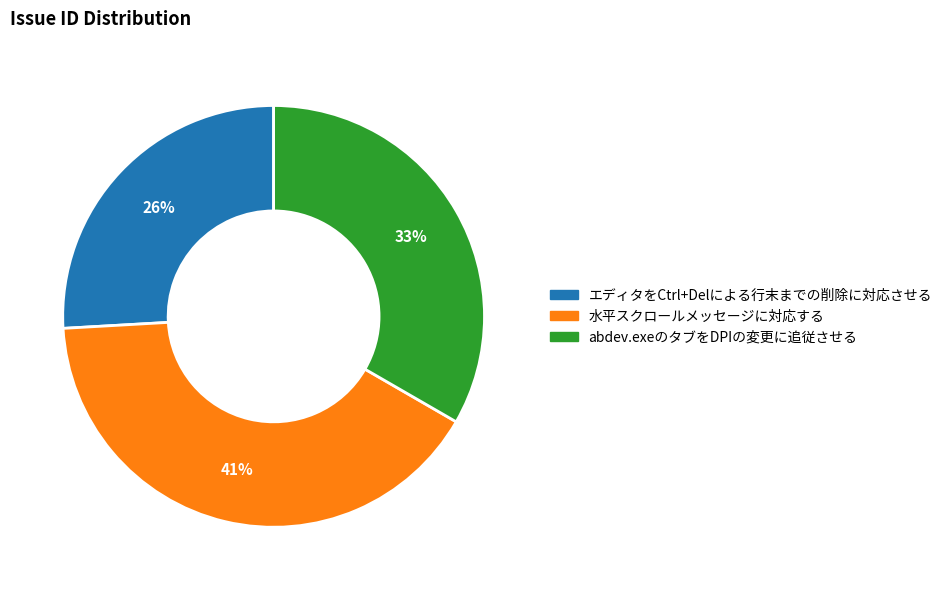

True or false: abdev.exeのタブをDPIの変更に追従させる accounts for 24% of the total.

False